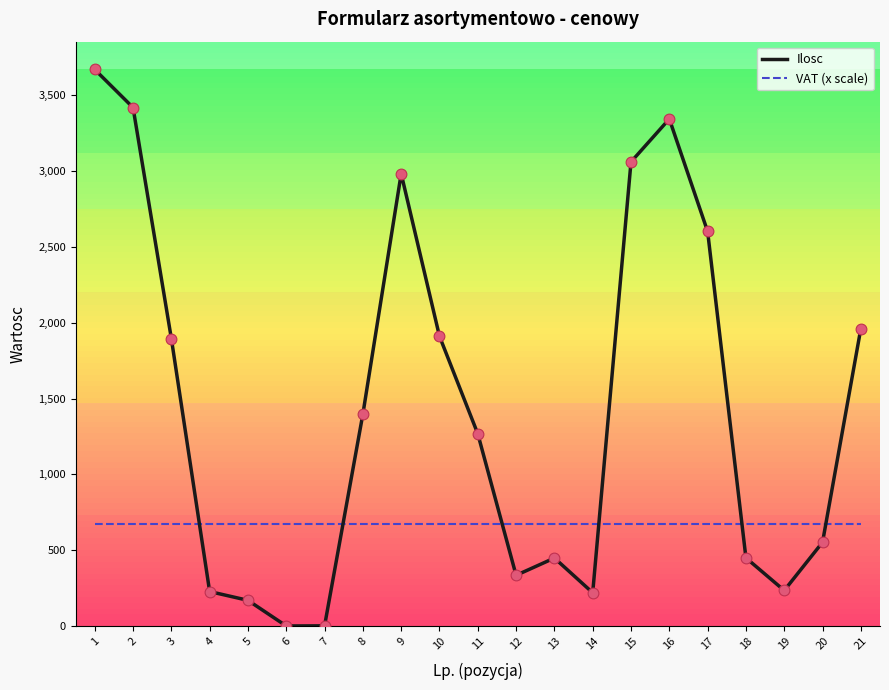

Which series has the largest Y range (max minus min)?

Ilosc